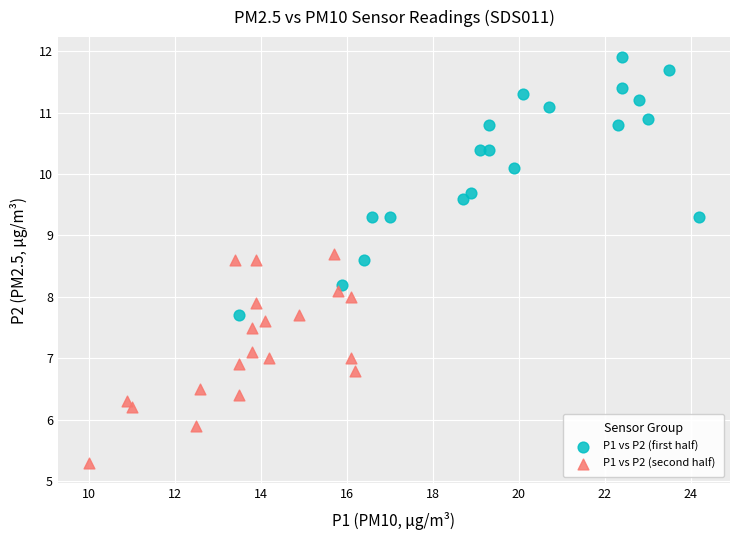

Which series contains the lowest Y value?

P1 vs P2 (second half)